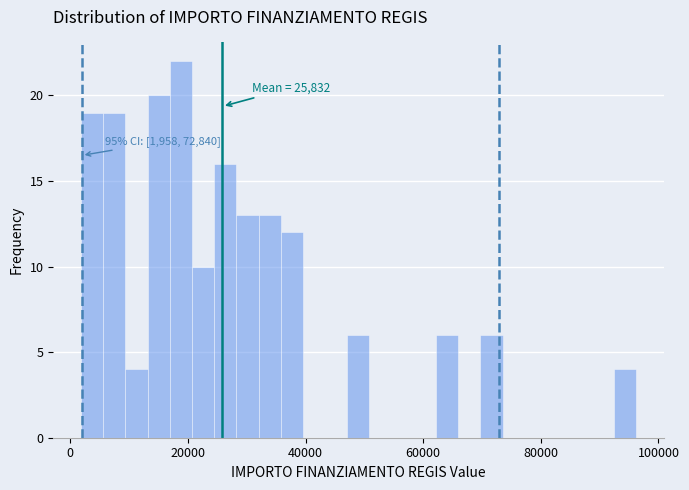

Around what value on the x-axis is the tallest bar? Give the approximate position of its centre, as read against the axis.

18000